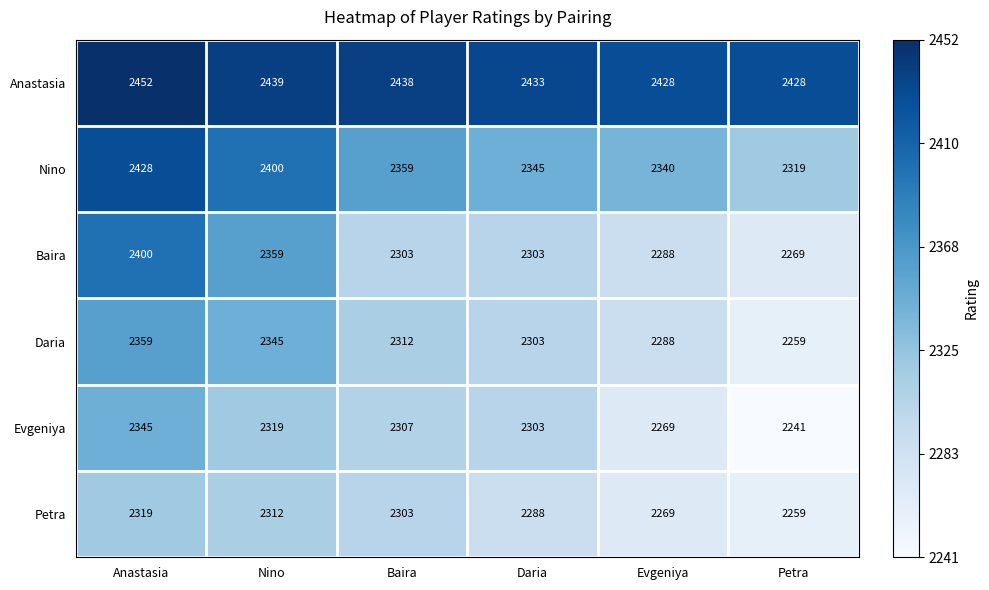

Which series has the largest range (max minus min)?

Baira